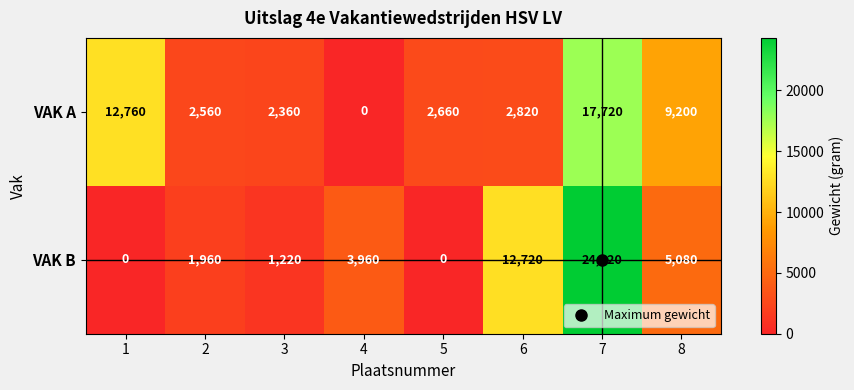

Is it true that VAK A equals 2660 at 5?

True